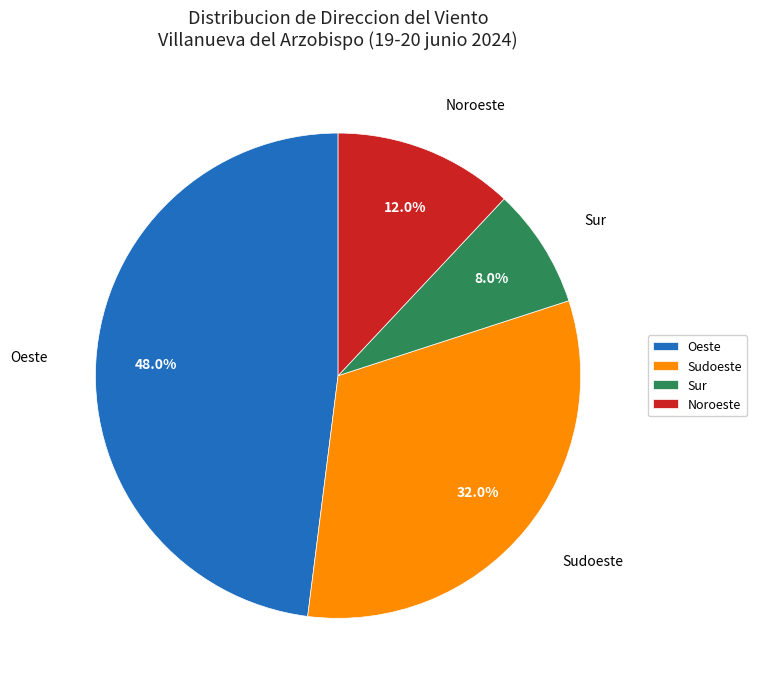

How many segments does this pie chart have?

4